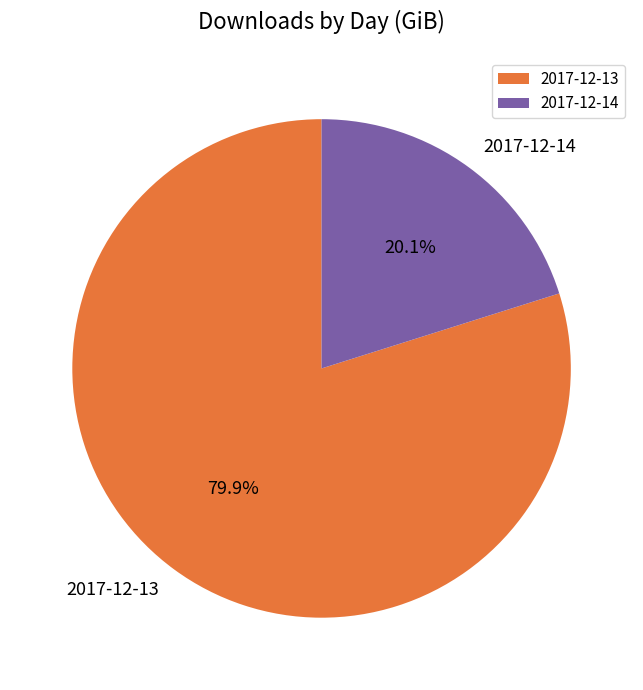

To the nearest percent, what percentage of the pie is 2017-12-14?

20%